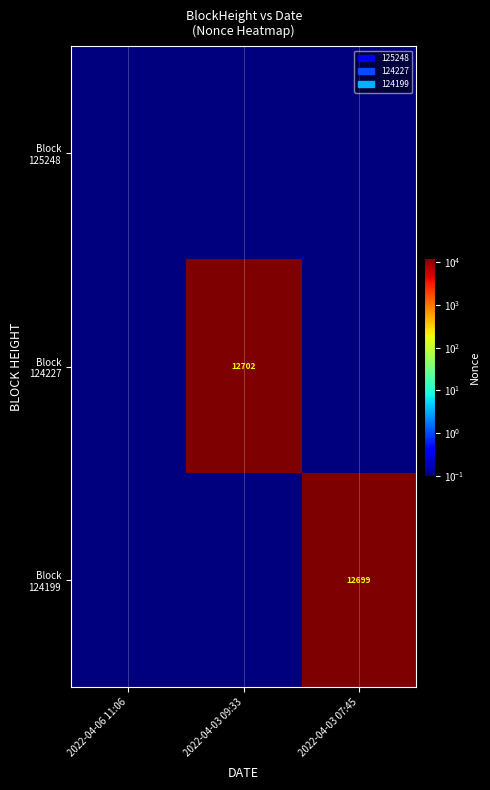

The Block 124227 series shows 0.0 at 2022-04-03 07:45. True or false?

False